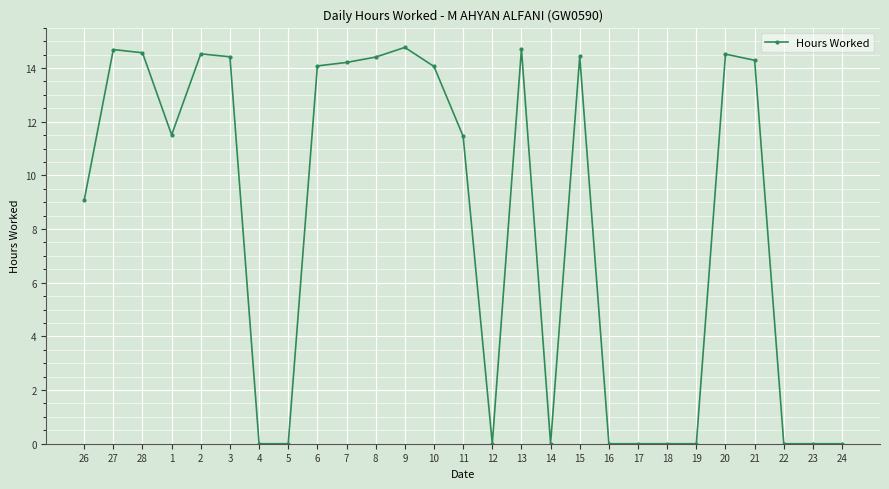

What is the maximum value shown in the chart?

14.8